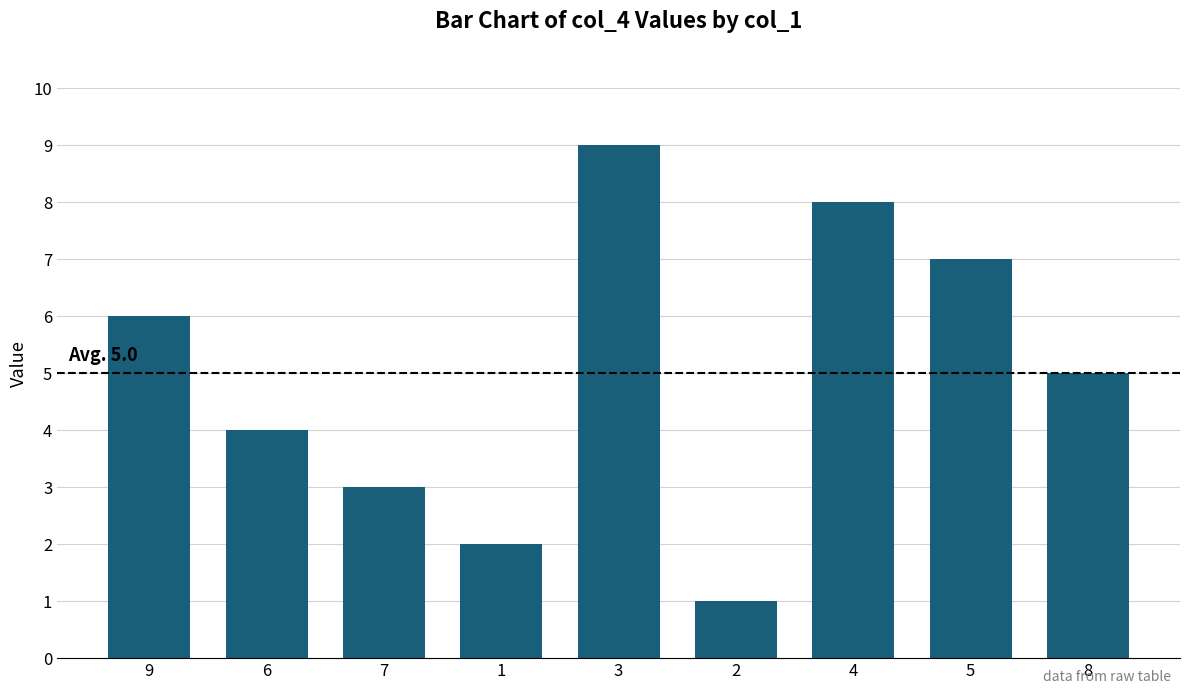

What is the minimum value shown in the chart?

1